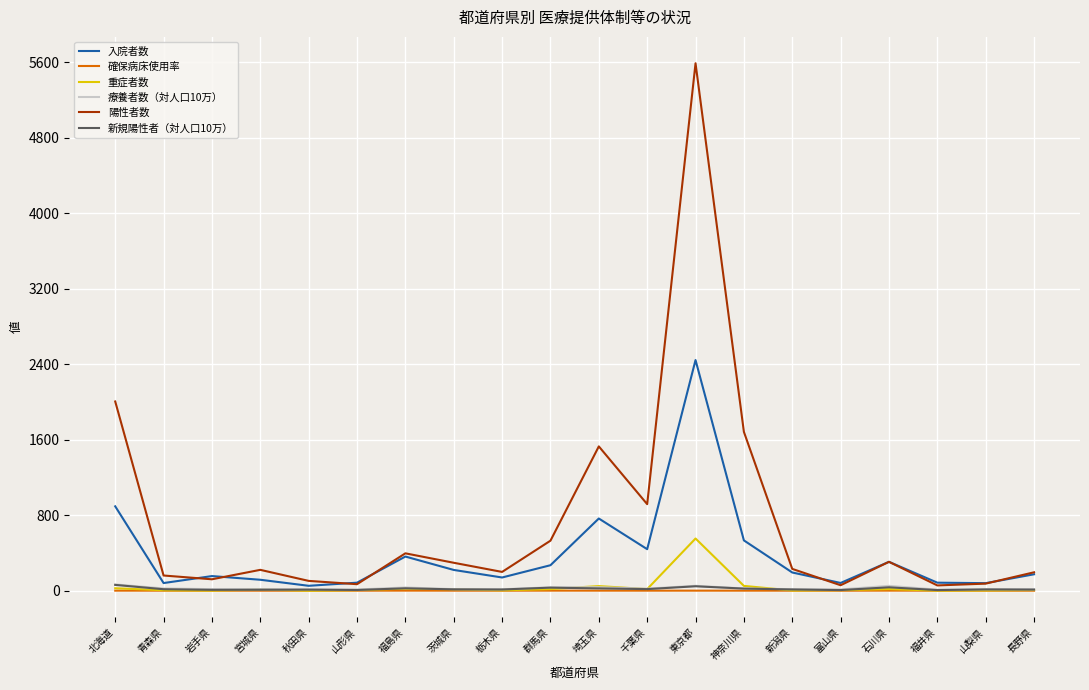

Which series has the largest range (max minus min)?

陽性者数